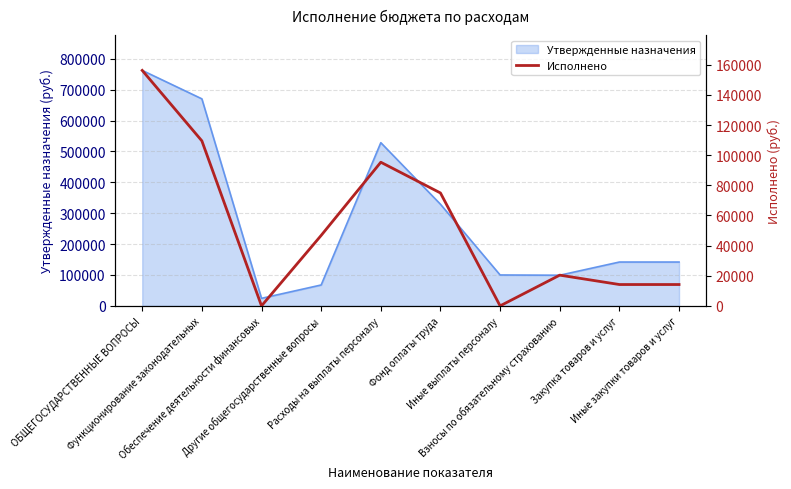

What is the label of the 2nd point from the right?

Закупка товаров и услуг